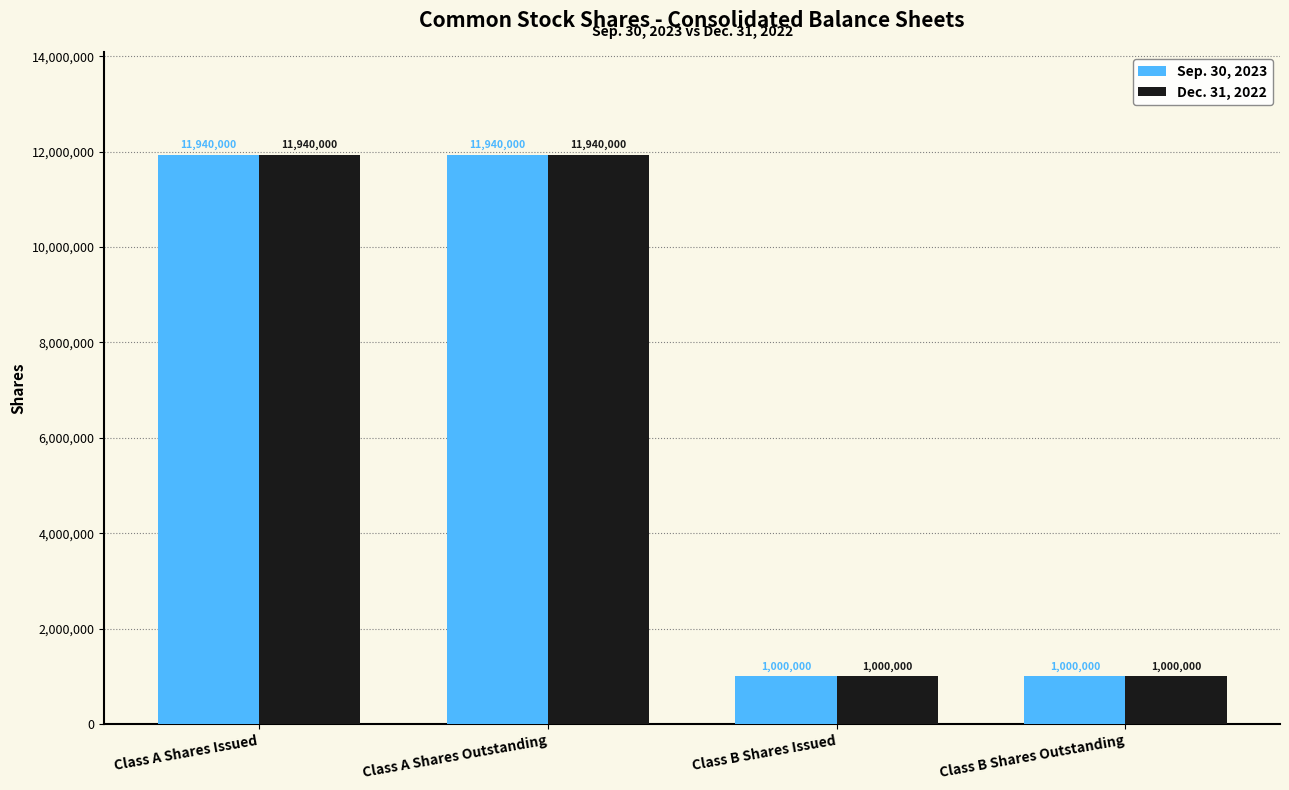

What is the minimum value for Sep. 30, 2023?

1000000